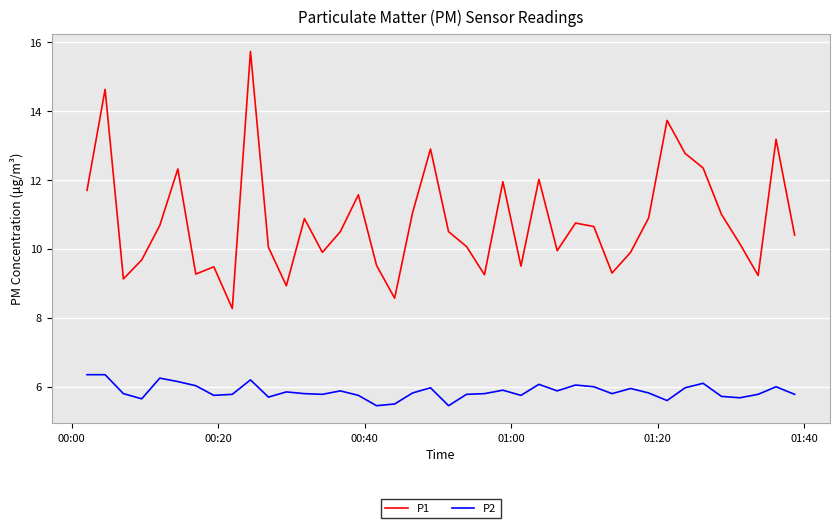

True or false: P1 and P2 intersect in this chart.

False